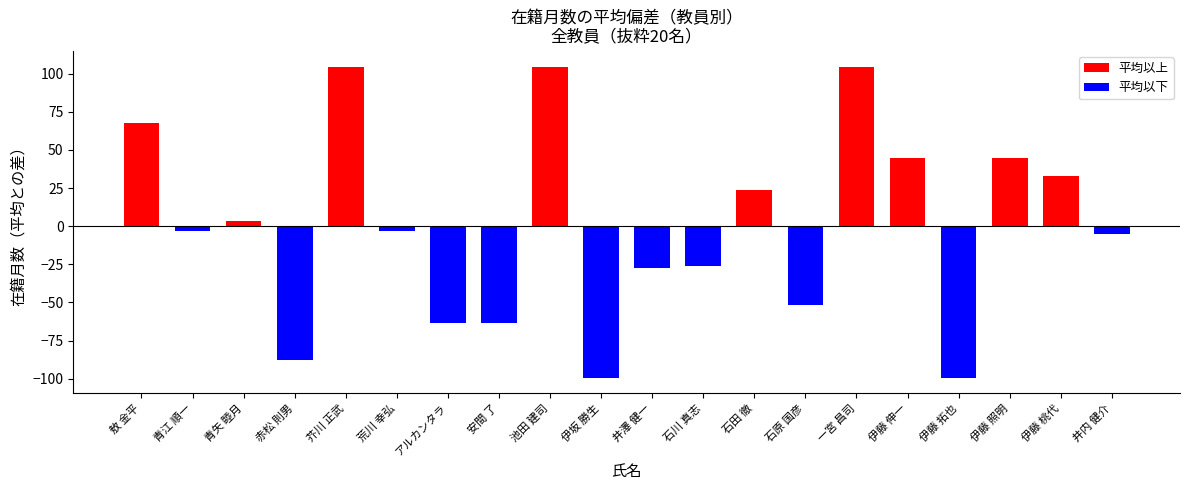

What is the label of the 2nd bar from the right?

伊藤 桃代